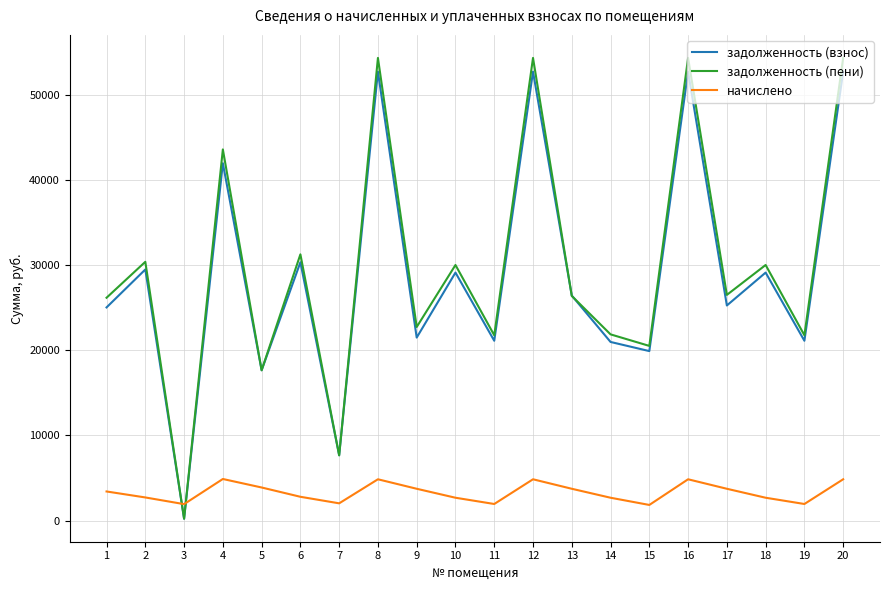

Between which two adjacent categories do начислено and задолженность (пени) first intersect?

2 and 3